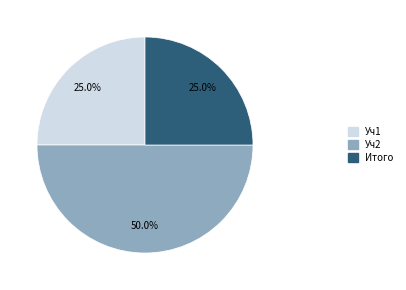

Count the number of slices in the pie.

3